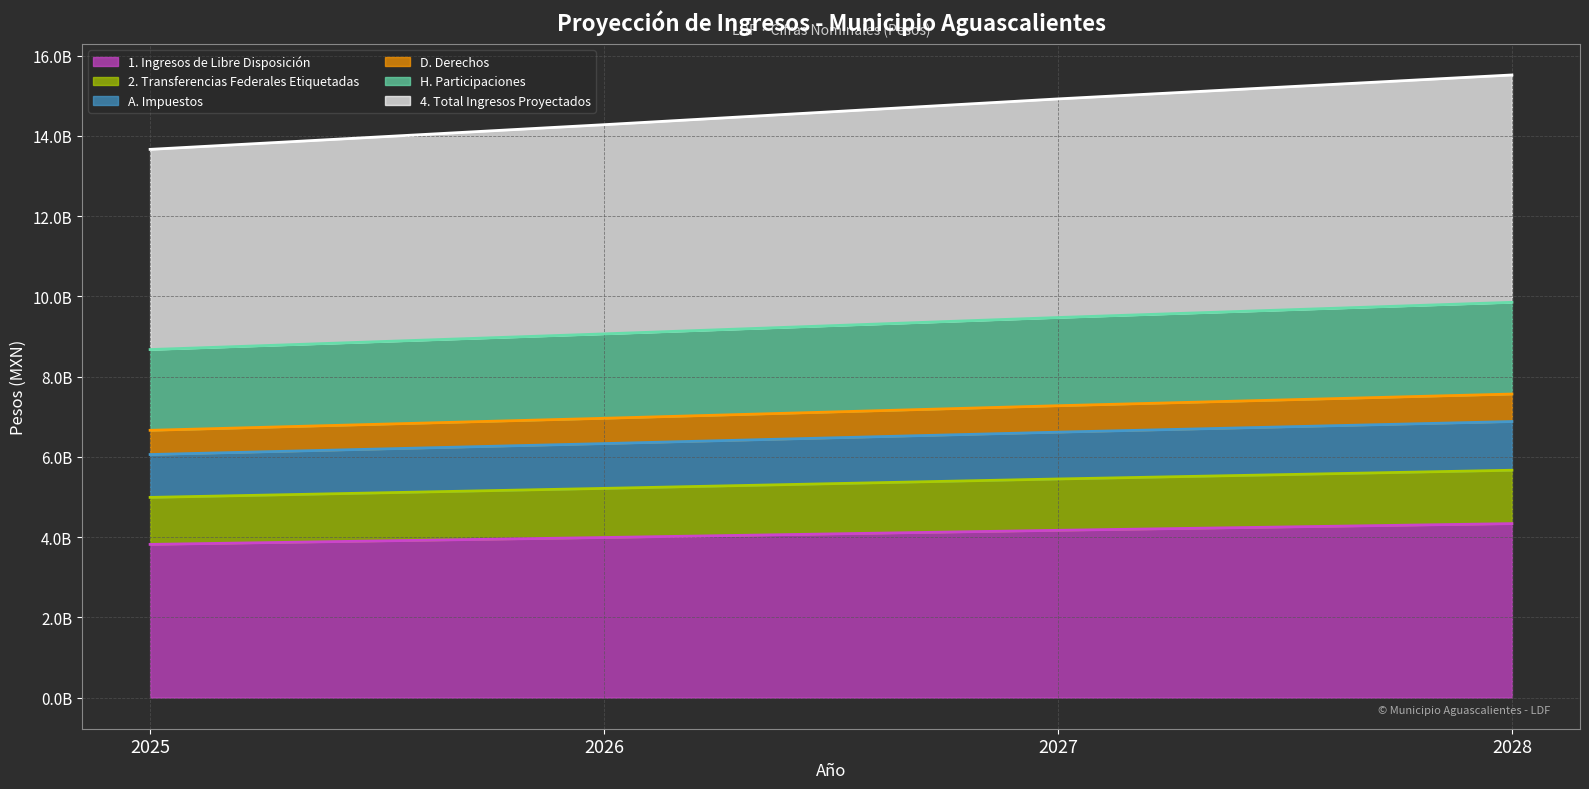

How many lines are shown in the chart?

6